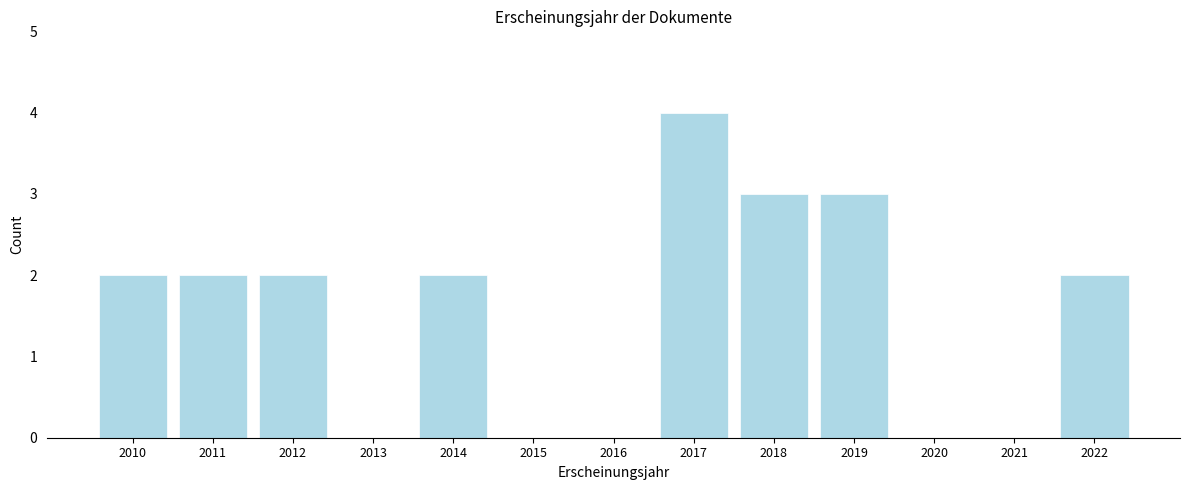

Reading left to right, what are all the values shown in this chart?

2010=2	2011=2	2012=2	2013=0	2014=2	2015=0	2016=0	2017=4	2018=3	2019=3	2020=0	2021=0	2022=2